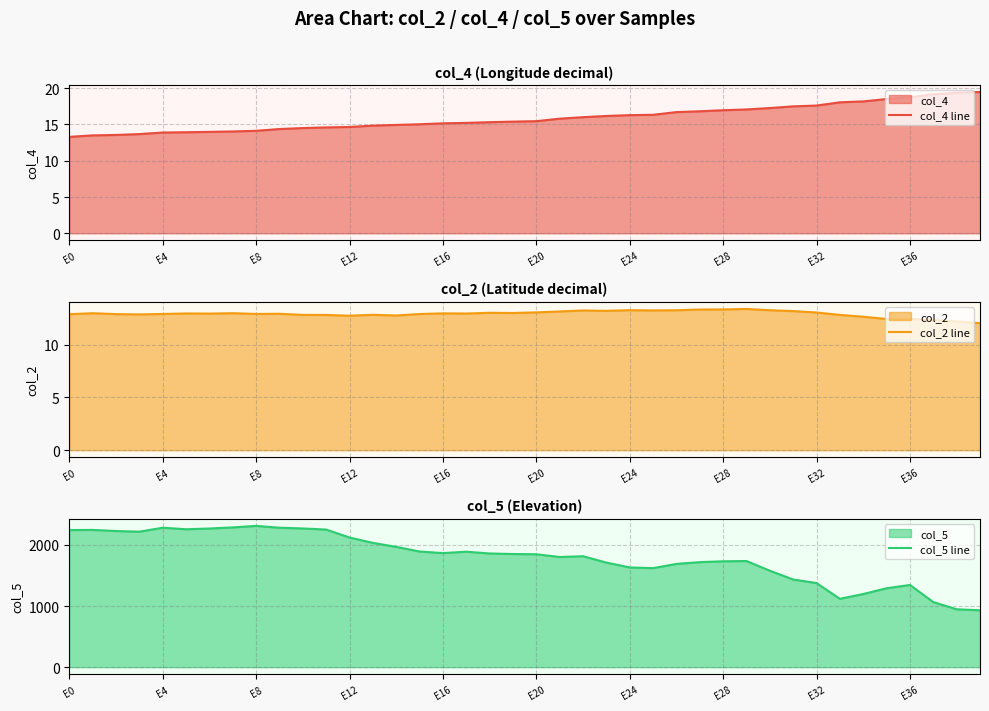

How many data points does each series have?

40